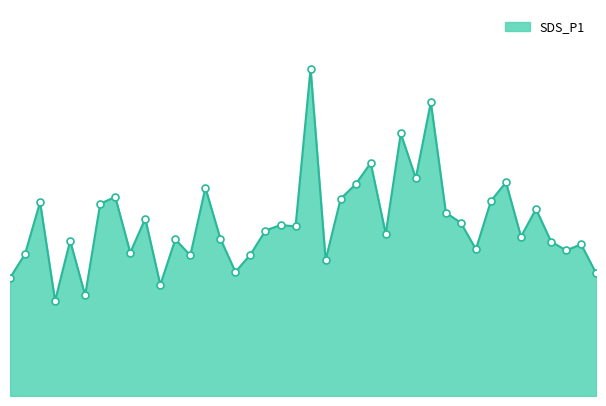

Is this an area chart (filled region under the line)?

Yes